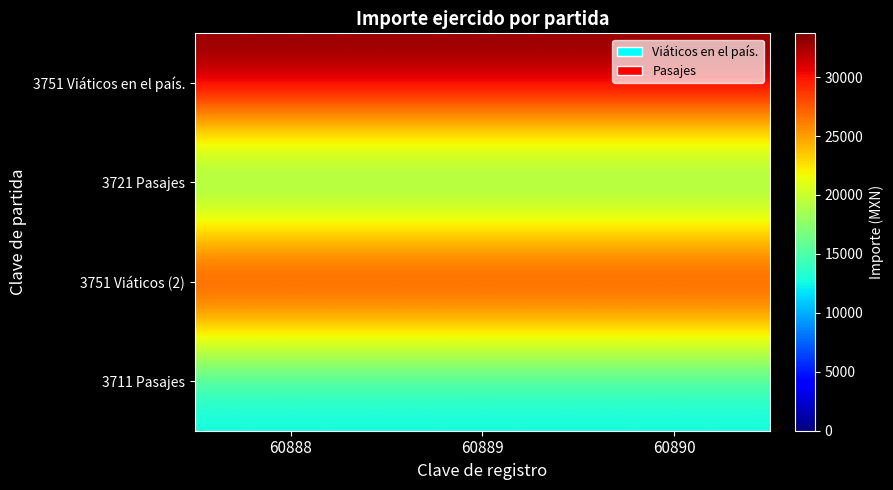

At how many categories does at least one series exceed 17497?

3